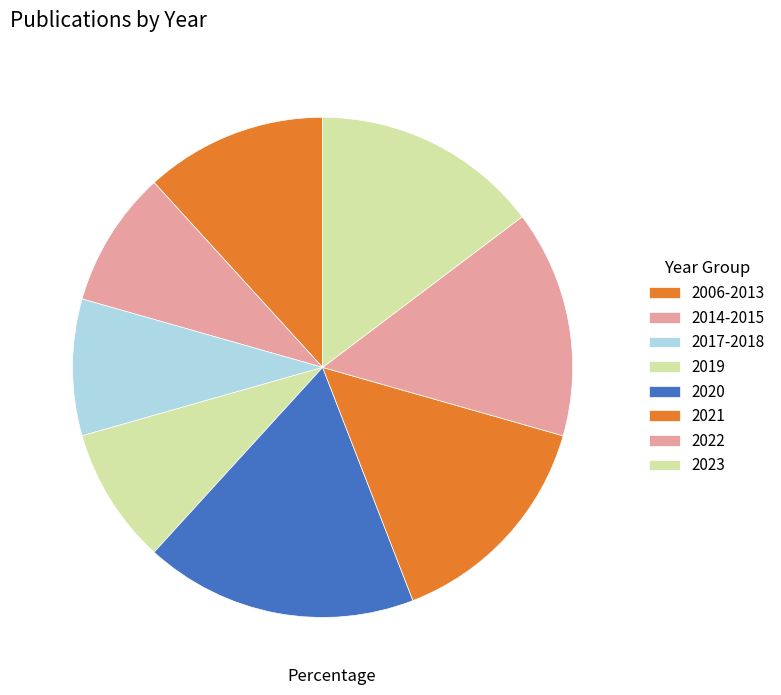

How many slices are in this pie chart?

8